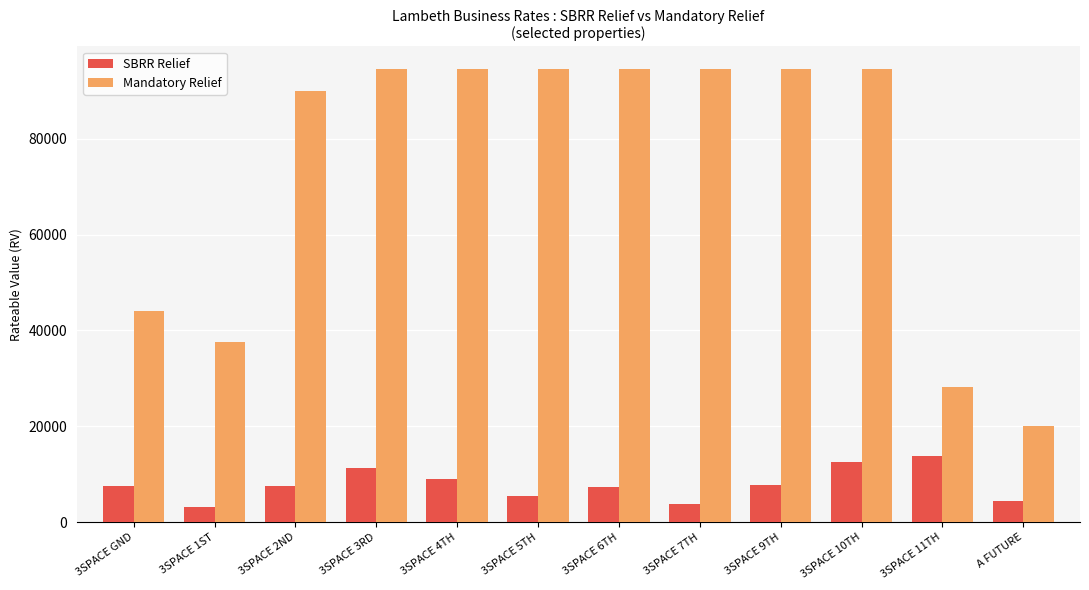

List the series in order of their overall mean, highest first.

Mandatory Relief, SBRR Relief